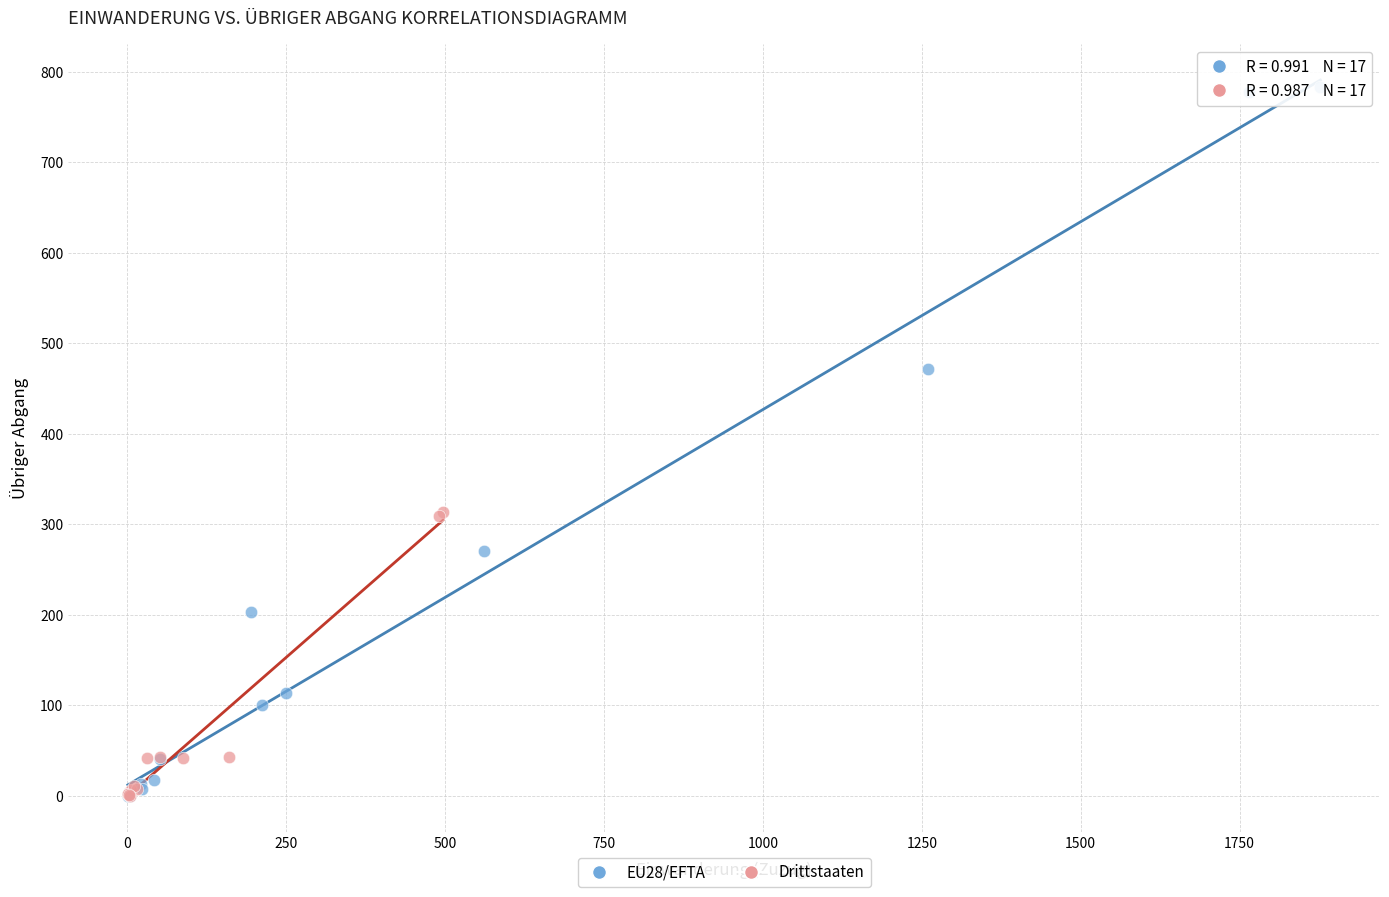

Which series reaches the maximum Y coordinate?

EU28/EFTA